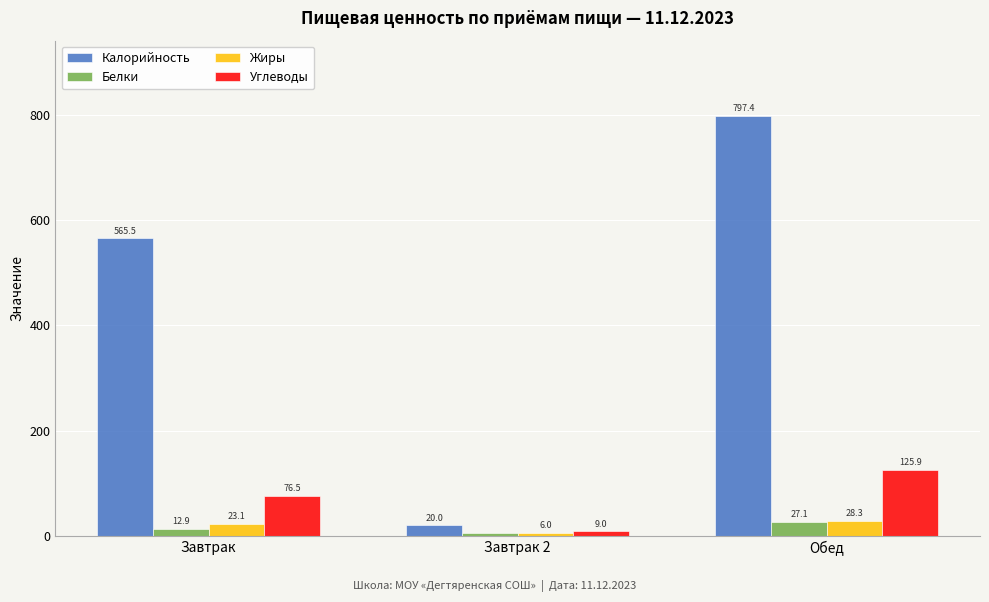

Which series has the largest total across all categories?

Калорийность